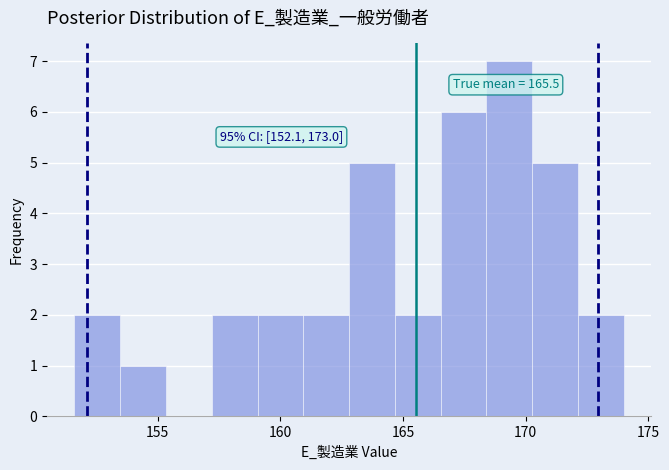

Read against the x-axis, roughly where is the centre of the tallest bar?

169.5